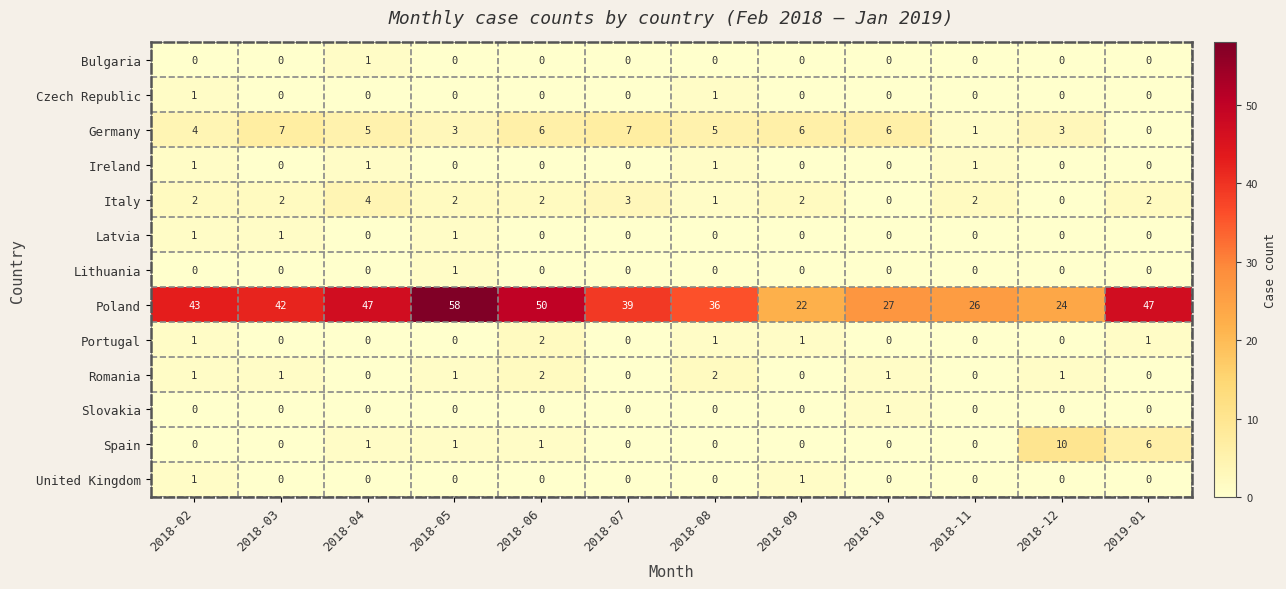

Which series changed the most between 2018-03 and 2019-01?

Germany